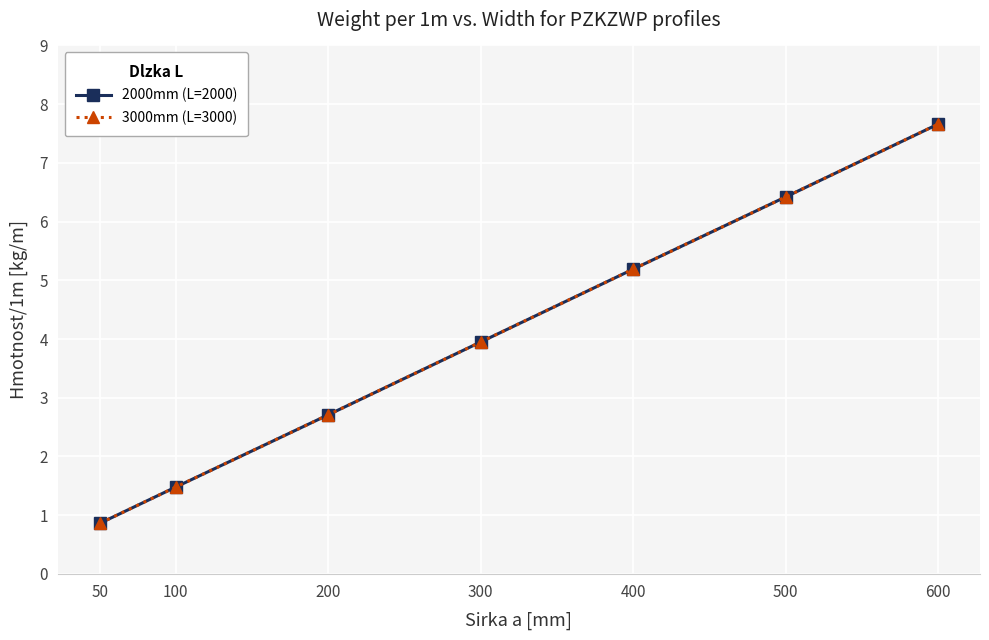

Does the chart have visible grid lines?

Yes